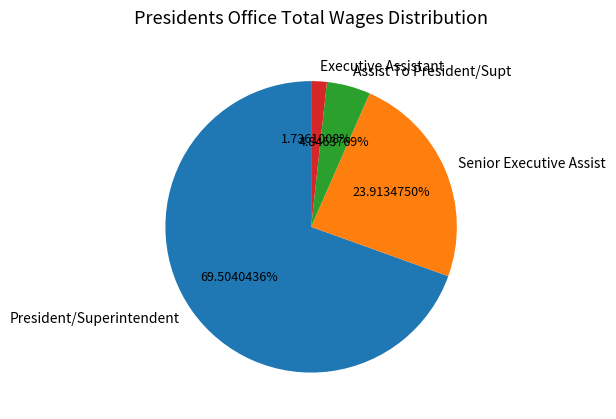

What percentage is NOT represented by Assist To President/Supt?

95.2%